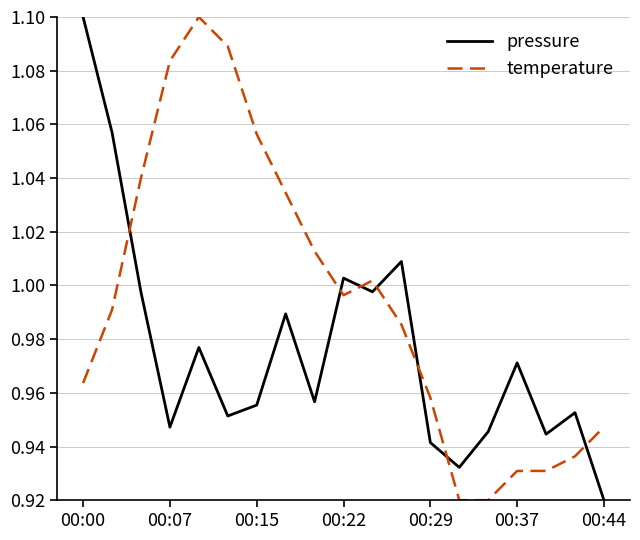

True or false: temperature has more than 0 interior local peaks.

True